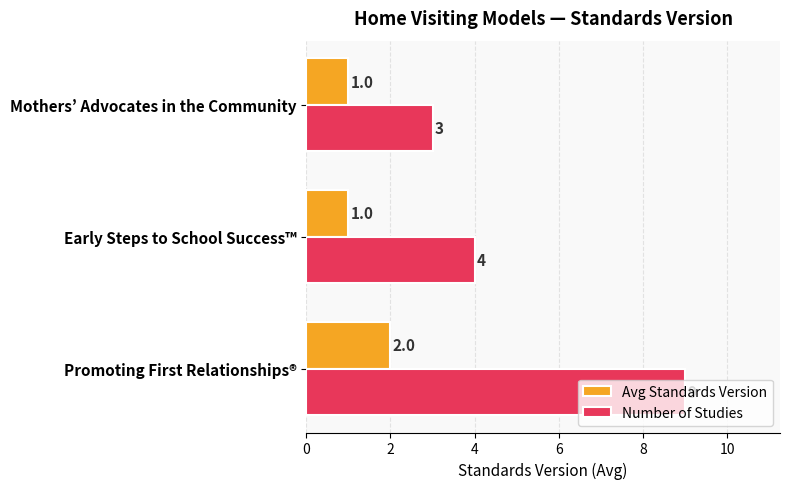

What is the minimum value for Avg Standards Version?

1